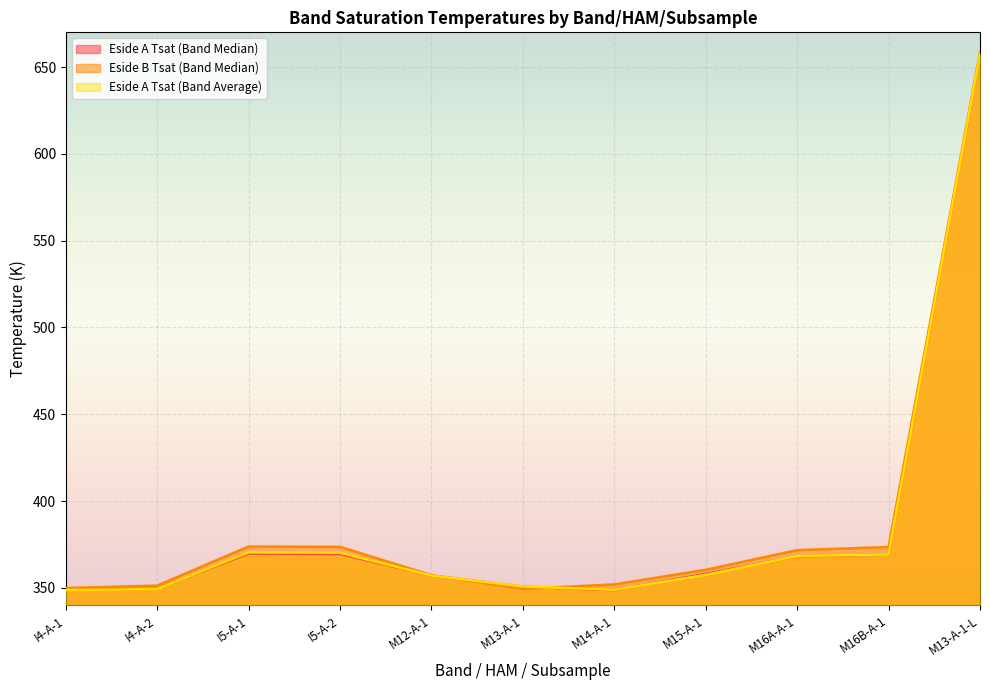

What is the lowest value of the Eside B Tsat (Band Median) series?

349.4